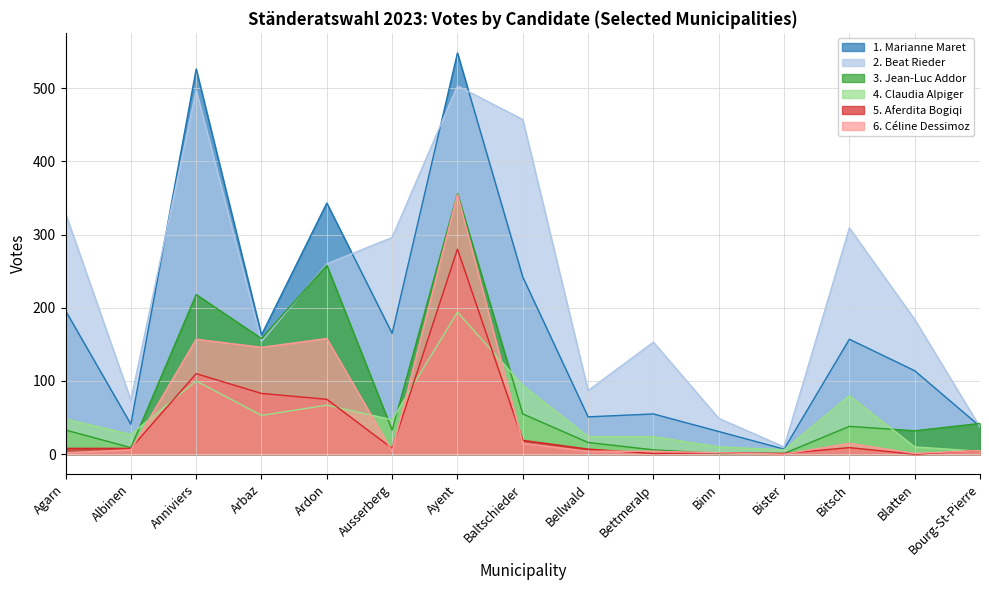

Which series ends up on top after the final intersection of 6. Céline Dessimoz and 4. Claudia Alpiger?

6. Céline Dessimoz